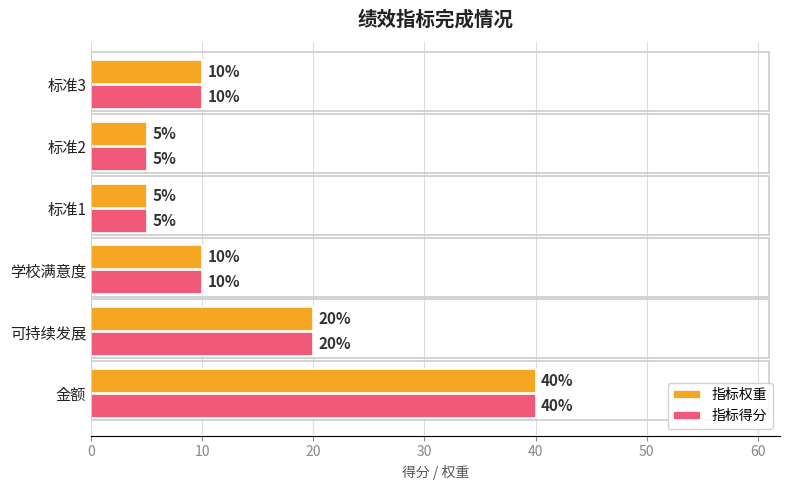

What is the maximum value shown in the chart?

40